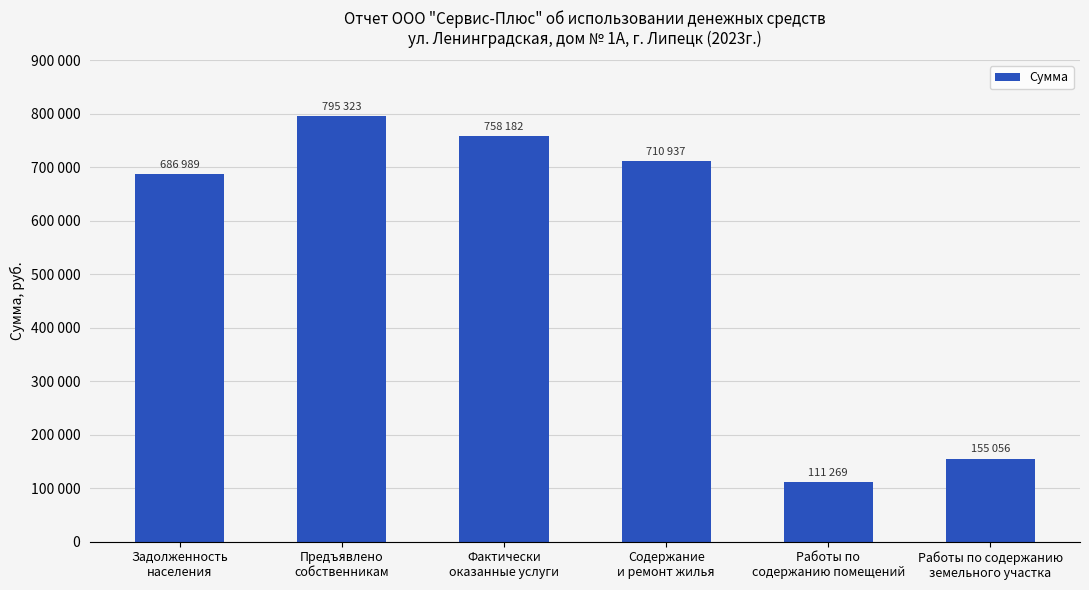

Does the chart contain any negative values?

No